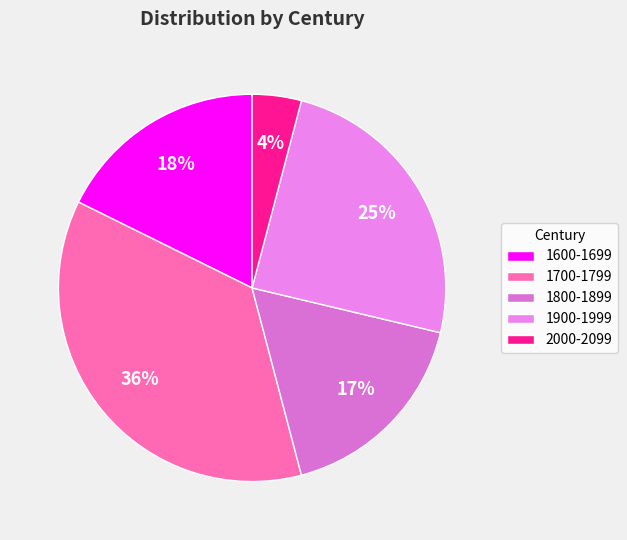

Count the number of slices in the pie.

5